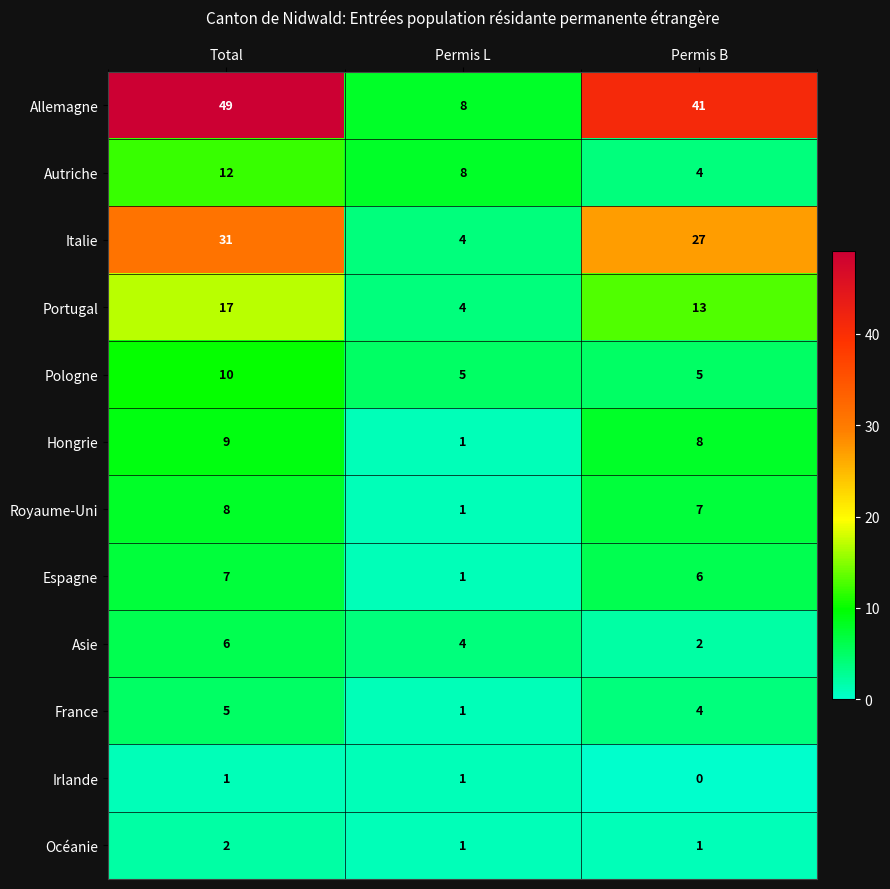

At which category is the sum across all series the highest?

Total